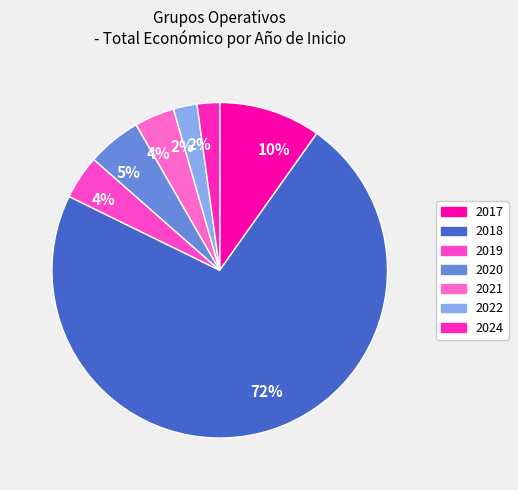

Count the number of slices in the pie.

7